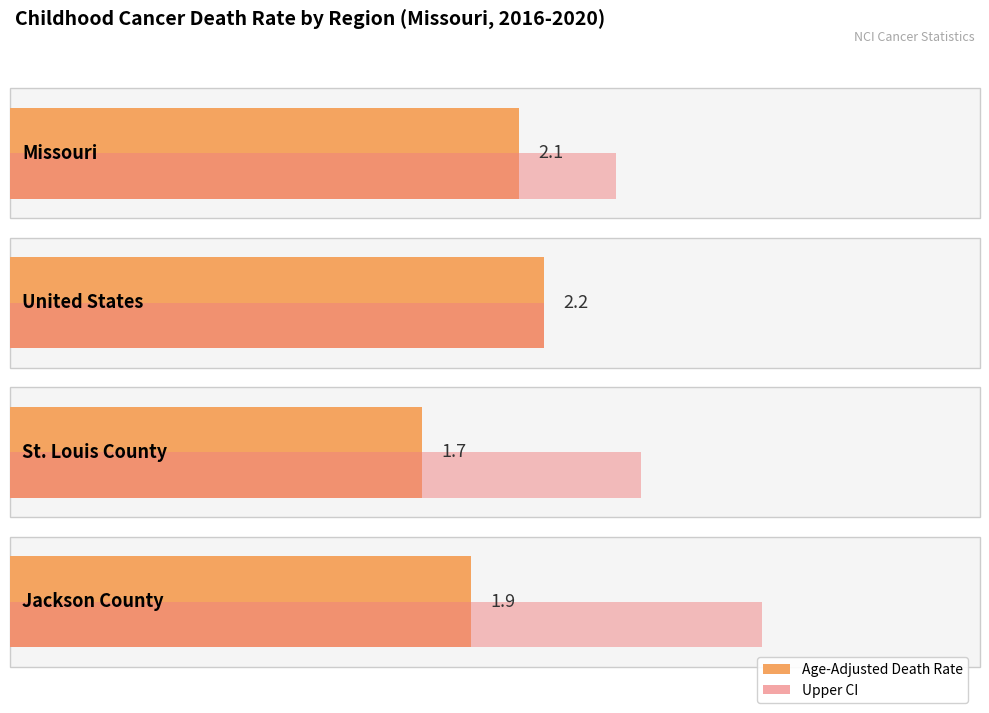

How many Upper CI values are between 2 and 3?

3